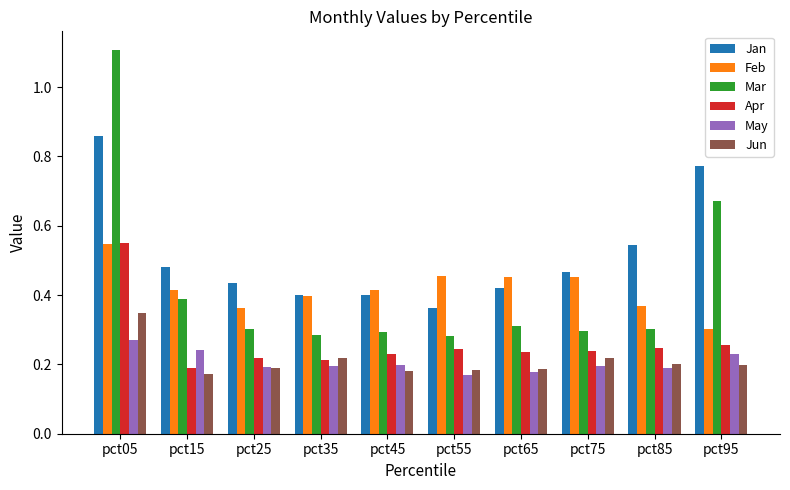

True or false: Mar has a value of 0.3 at pct45.

True